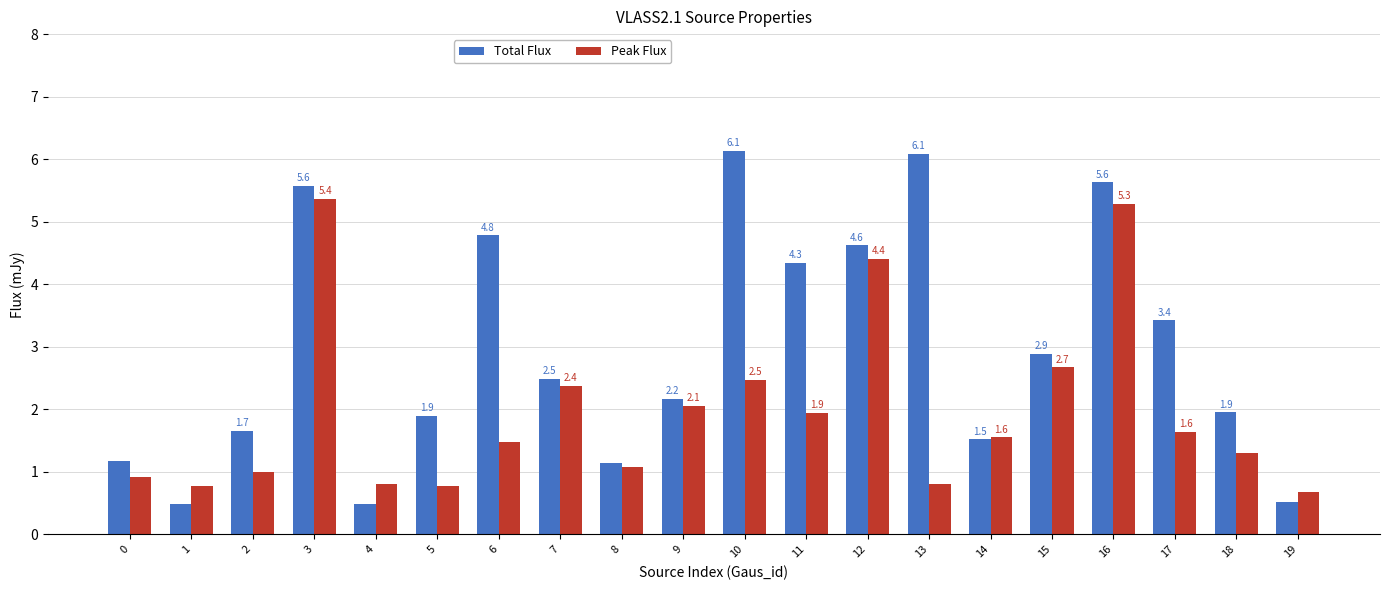

Rank the series by their maximum value, from lowest to highest.

Peak Flux, Total Flux